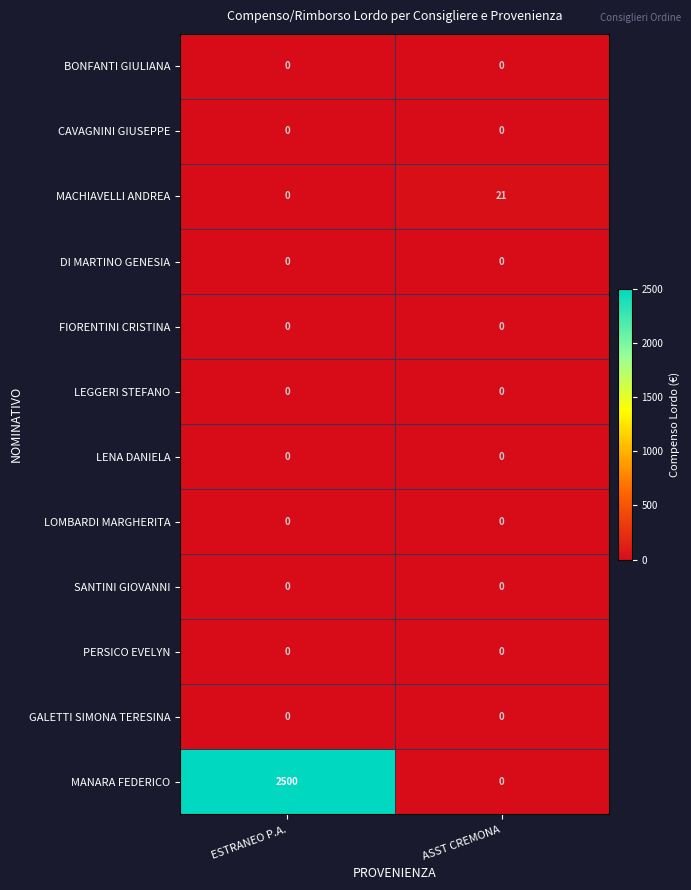

What is the maximum value shown in the chart?

2500